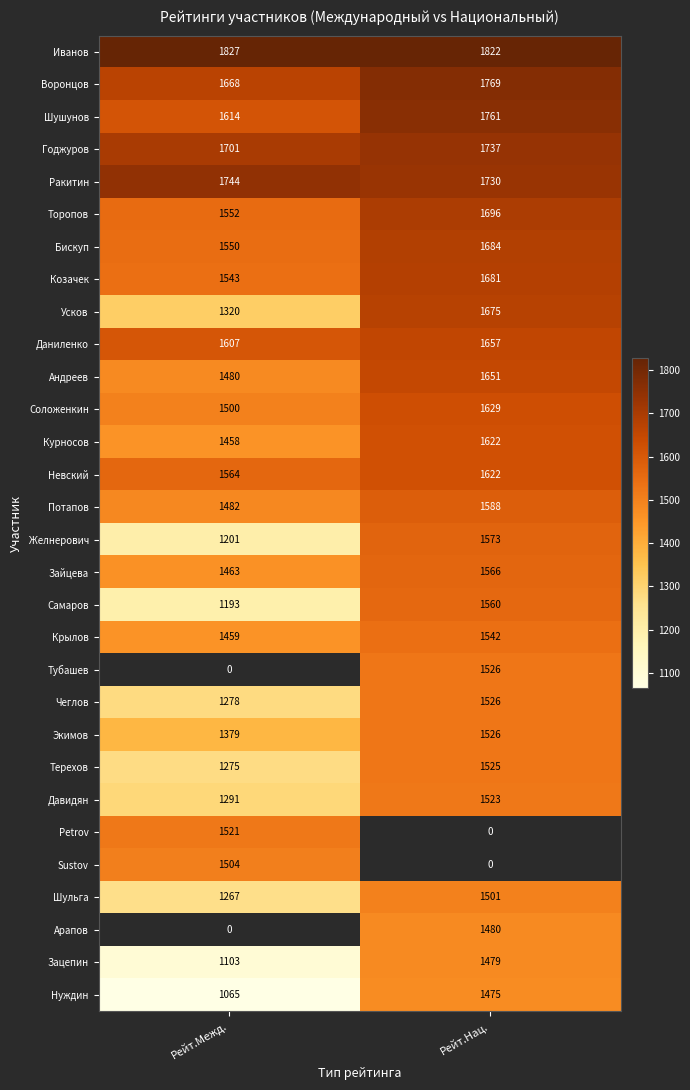

What is the difference between the highest and lowest values at Рейт.Нац.?

347.0